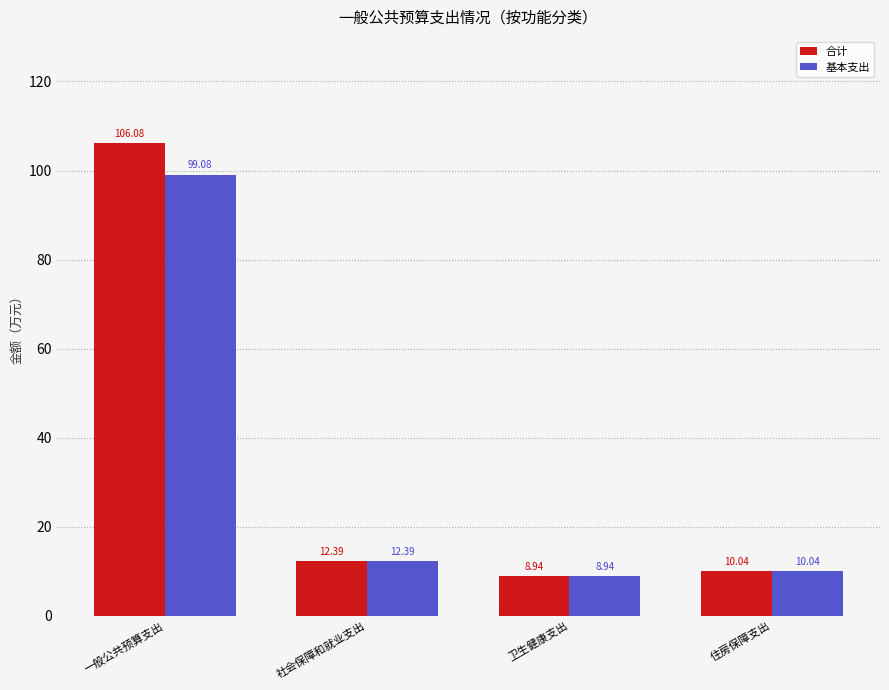

Are the bars horizontal?

No